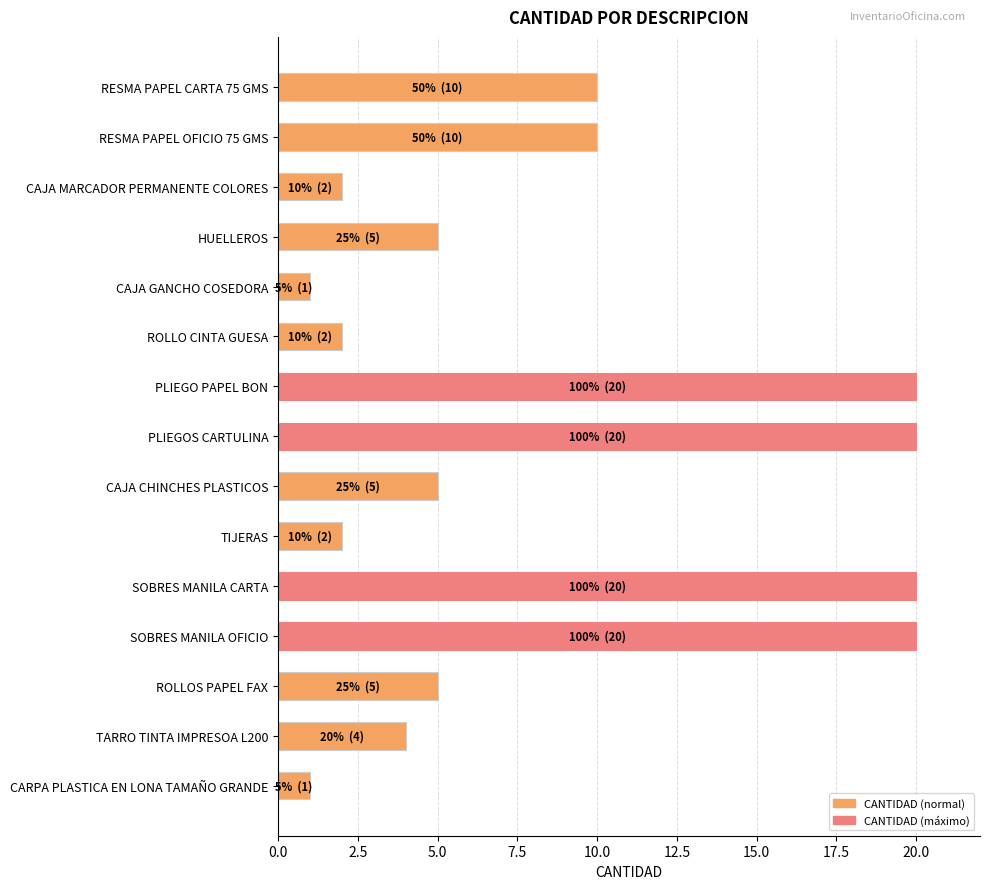

Reading top to bottom, extract all data points from this chart.

RESMA PAPEL CARTA 75 GMS=10	RESMA PAPEL OFICIO 75 GMS=10	CAJA MARCADOR PERMANENTE COLORES=2	HUELLEROS=5	CAJA GANCHO COSEDORA=1	ROLLO CINTA GUESA=2	PLIEGO PAPEL BON=20	PLIEGOS CARTULINA=20	CAJA CHINCHES PLASTICOS=5	TIJERAS=2	SOBRES MANILA CARTA=20	SOBRES MANILA OFICIO=20	ROLLOS PAPEL FAX=5	TARRO TINTA IMPRESOA L200=4	CARPA PLASTICA EN LONA TAMAÑO GRANDE=1